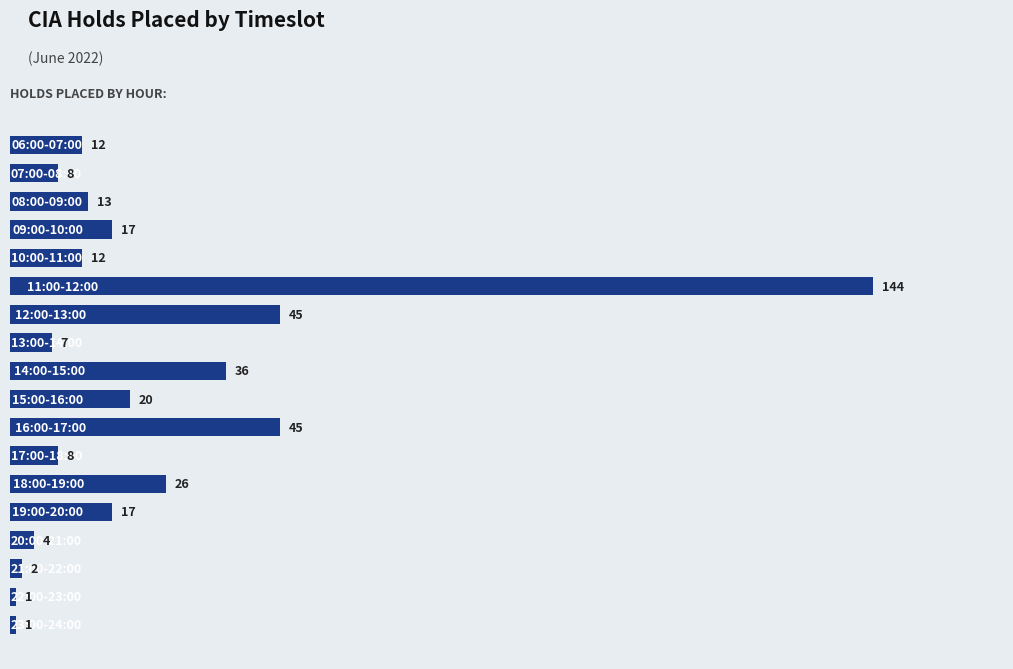

What is the difference between the maximum and minimum values?

143